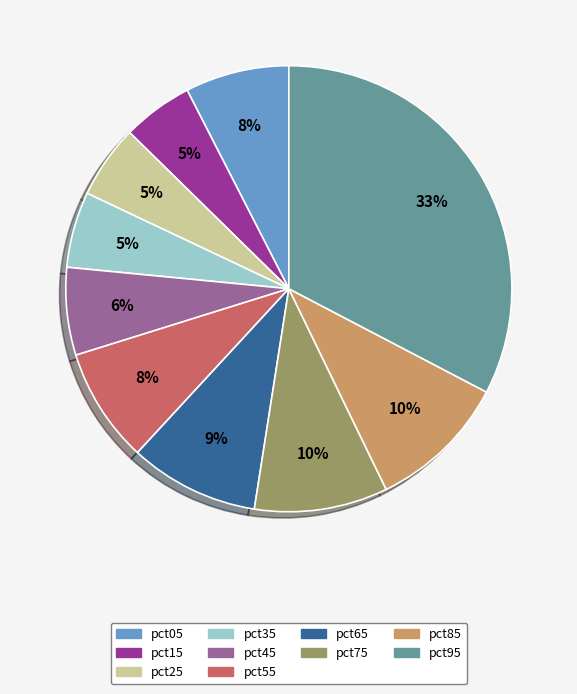

To the nearest percent, what is the difference between the largest and smallest slice percentages?

28%